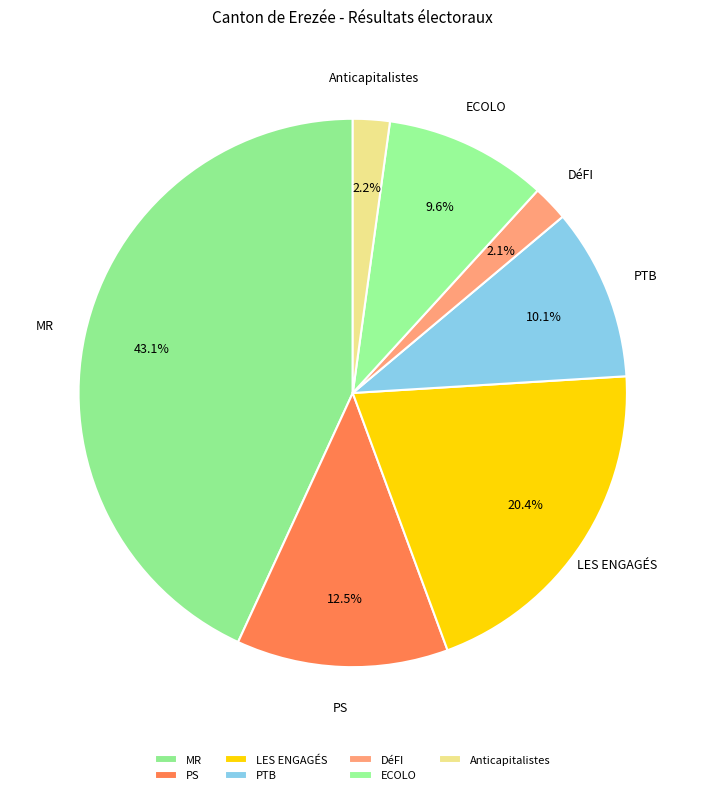

Is PS the majority of the pie?

No